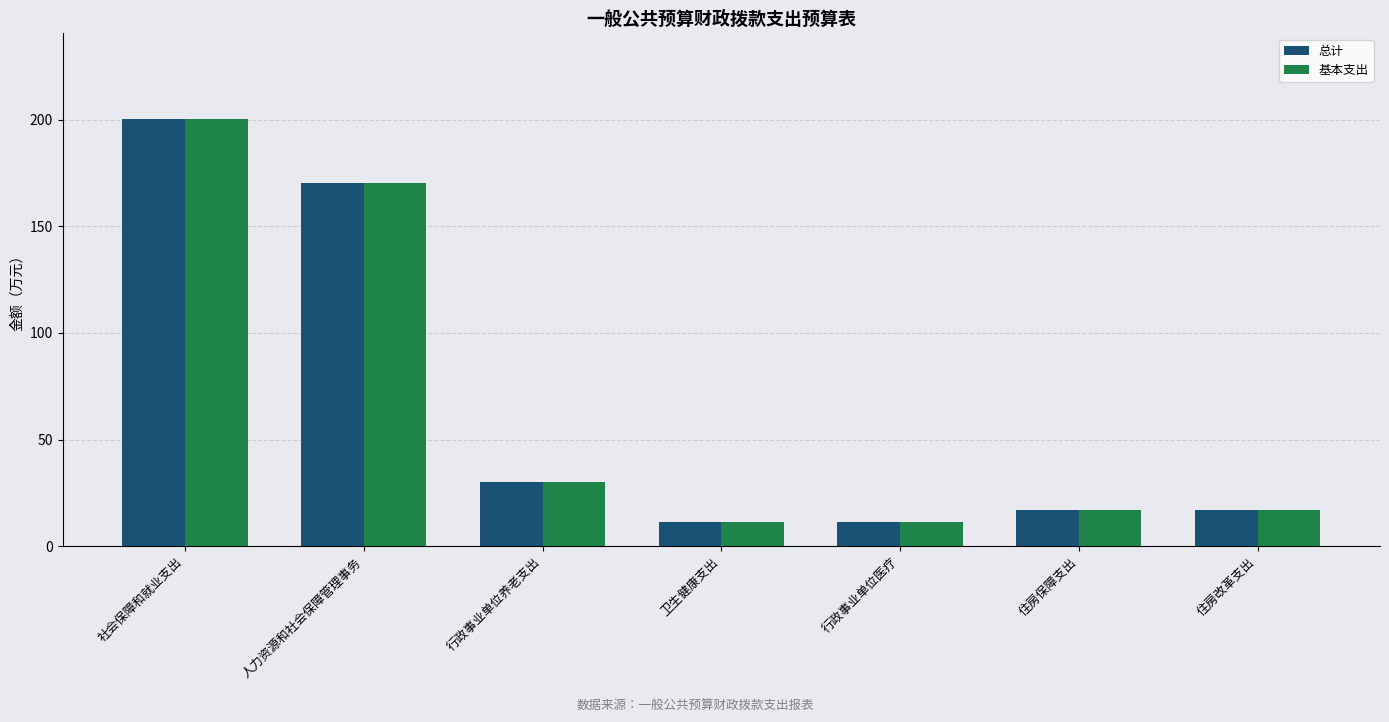

Reading right to left, transcribe all the data shown in this chart.

总计: 住房改革支出=17.0	住房保障支出=17.0	行政事业单位医疗=11.4	卫生健康支出=11.4	行政事业单位养老支出=30.3	人力资源和社会保障管理事务=170.2	社会保障和就业支出=200.4
基本支出: 住房改革支出=17.0	住房保障支出=17.0	行政事业单位医疗=11.4	卫生健康支出=11.4	行政事业单位养老支出=30.3	人力资源和社会保障管理事务=170.2	社会保障和就业支出=200.4